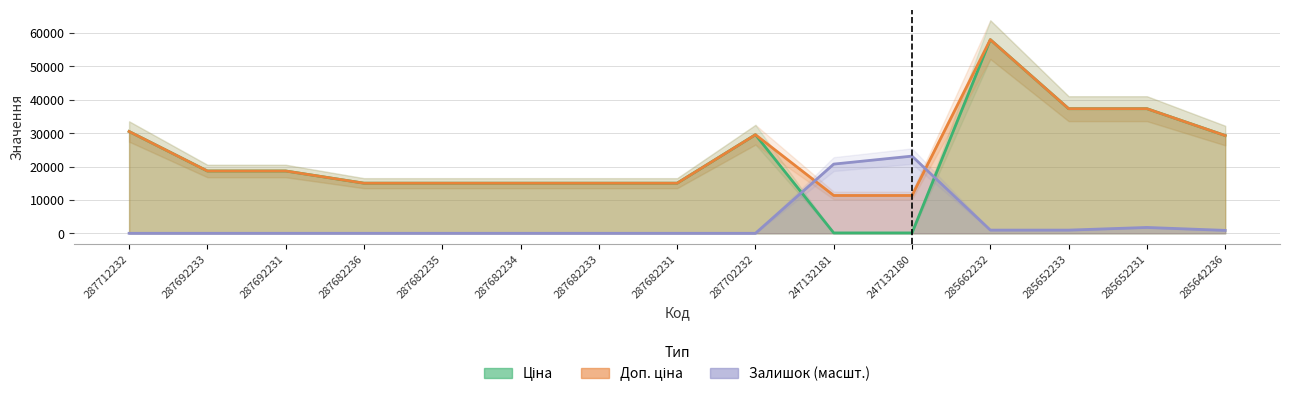

What is the label of the 7th point from the right?

287702232